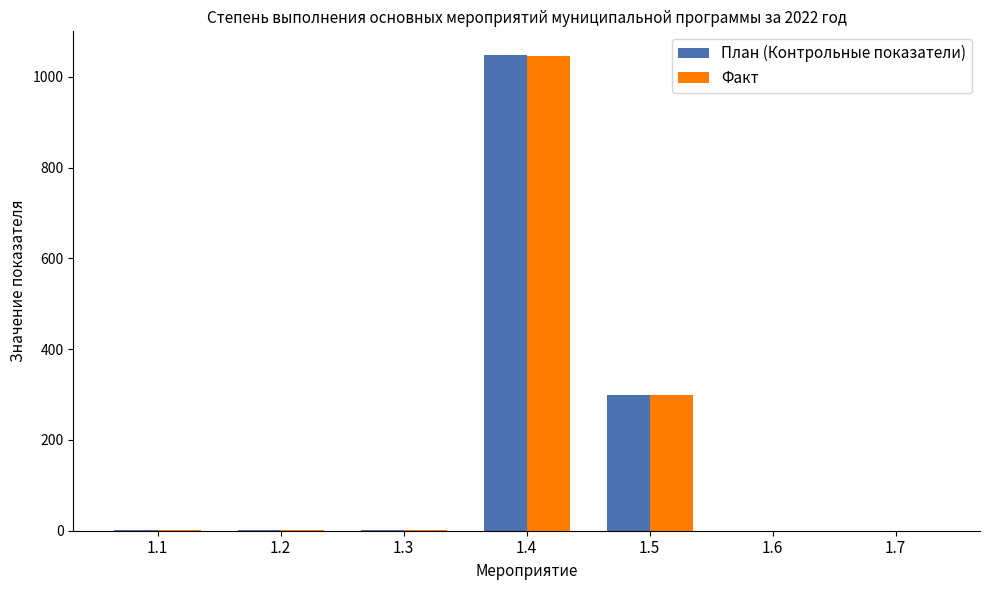

What is the sum of all План (Контрольные показатели) values?

1351.0